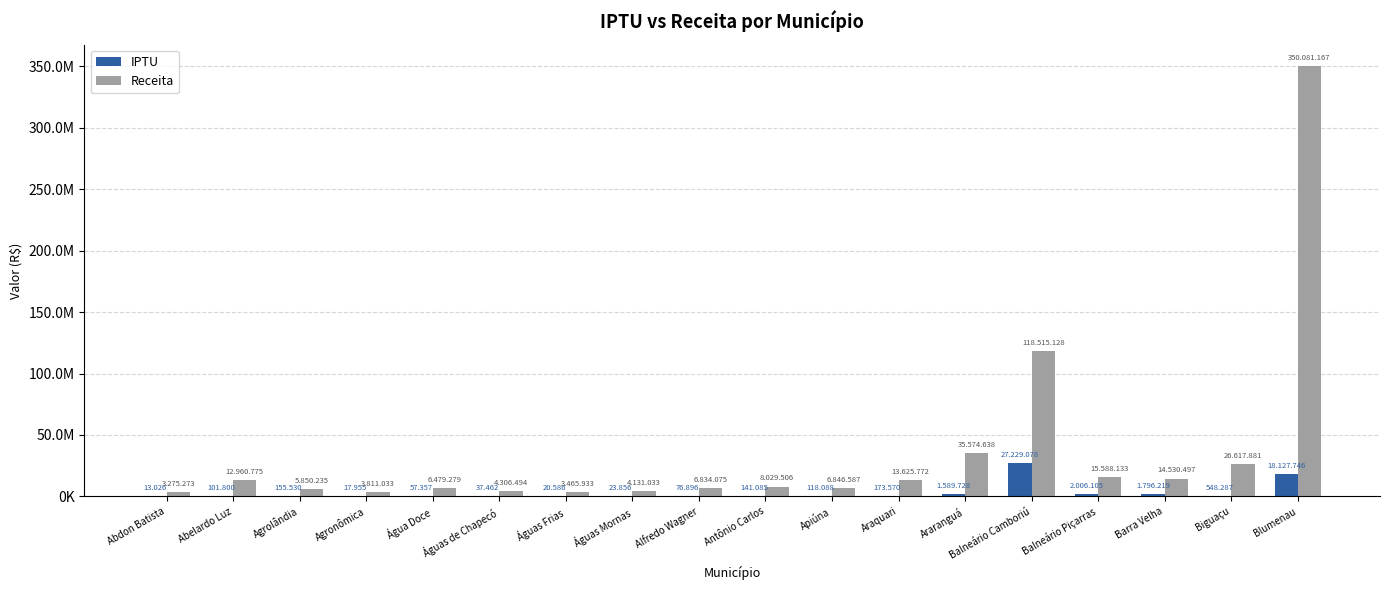

Reading left to right, what are all the values shown in this chart?

IPTU: Abdon Batista=13026.1	Abelardo Luz=101800.5	Agrolândia=155530.1	Agronômica=17955.5	Água Doce=57357.8	Águas de Chapecó=37462.6	Águas Frias=20586.9	Águas Mornas=23856.0	Alfredo Wagner=76896.4	Antônio Carlos=141085.6	Apiúna=118088.9	Araquari=173570.0	Araranguá=1589728.4	Balneário Camboriú=27229078.9	Balneário Piçarras=2006105.9	Barra Velha=1796219.2	Biguaçu=548287.6	Blumenau=18127746.9
Receita: Abdon Batista=3275273.1	Abelardo Luz=12960775.0	Agrolândia=5850235.6	Agronômica=3811033.8	Água Doce=6479279.3	Águas de Chapecó=4306494.5	Águas Frias=3465933.9	Águas Mornas=4131033.7	Alfredo Wagner=6834075.7	Antônio Carlos=8029506.7	Apiúna=6846587.4	Araquari=13625772.9	Araranguá=35574638.8	Balneário Camboriú=118515128.6	Balneário Piçarras=15588133.9	Barra Velha=14530497.9	Biguaçu=26617881.1	Blumenau=350081167.6